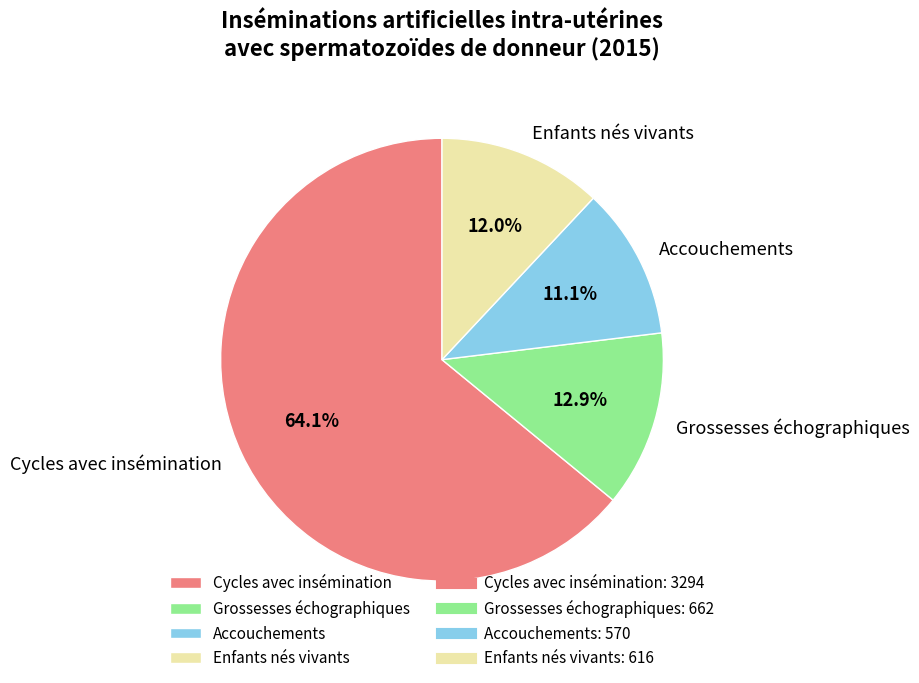

To the nearest percent, what percentage of the pie is Enfants nés vivants?

12%